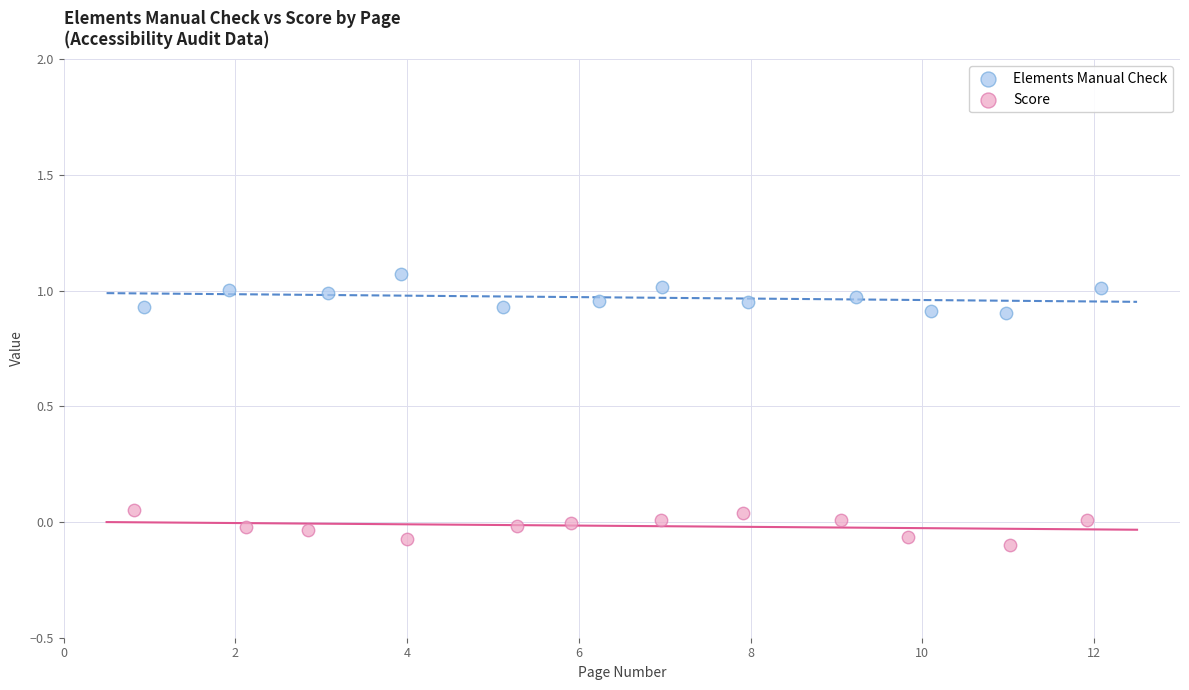

Which series contains the lowest Y value?

Score